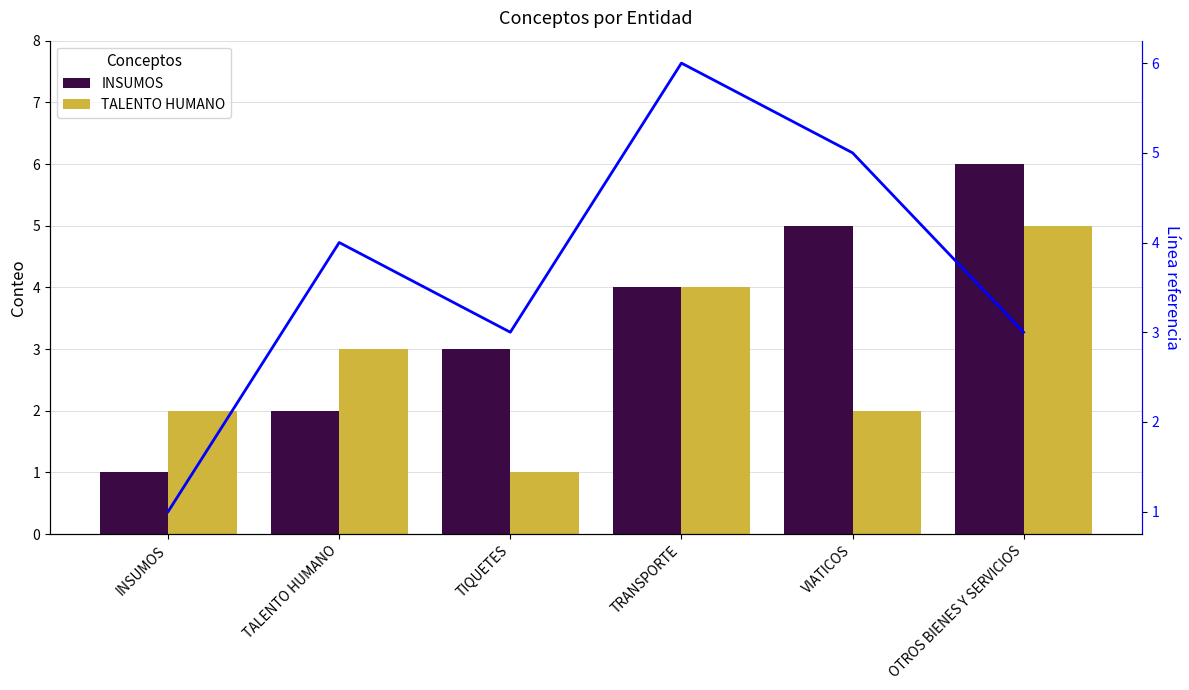

What is the total value across all series at OTROS BIENES Y SERVICIOS?

14